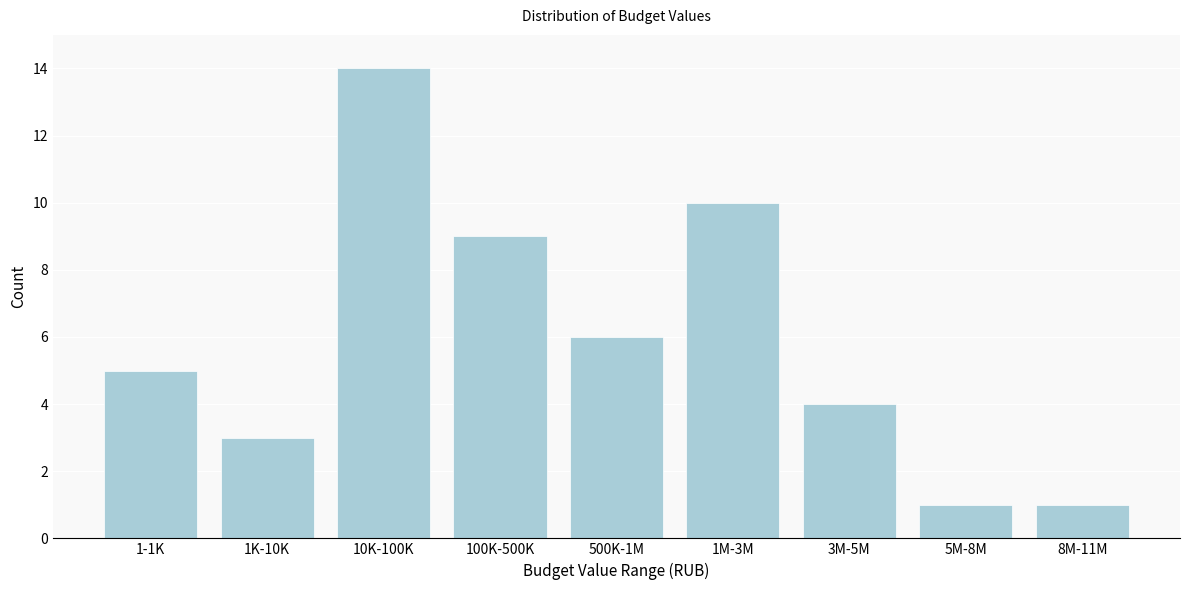

Reading left to right, list all the values displayed in this chart.

1-1K=5	1K-10K=3	10K-100K=14	100K-500K=9	500K-1M=6	1M-3M=10	3M-5M=4	5M-8M=1	8M-11M=1